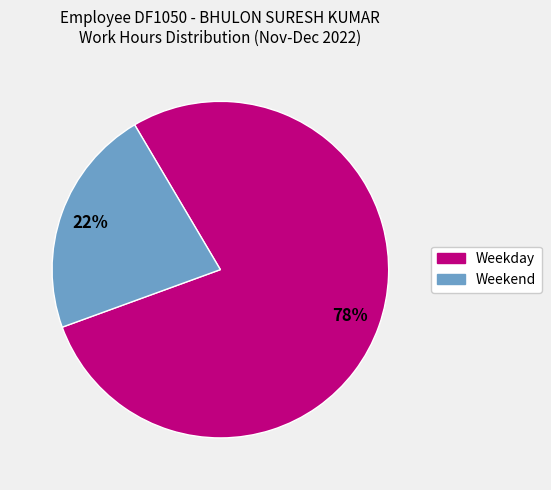

Is there any slice that represents more than half of the pie?

Yes